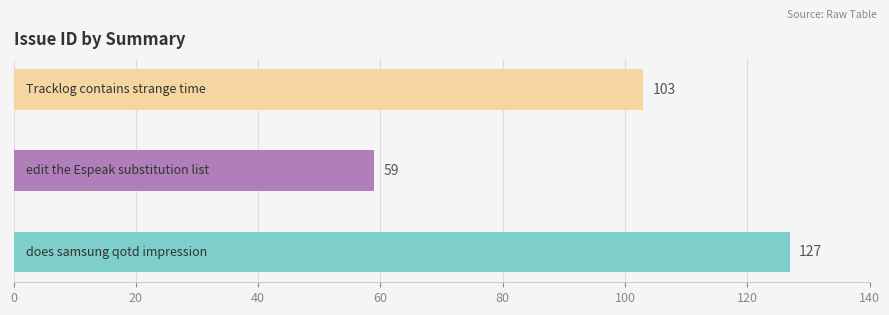

What is the maximum value shown in the chart?

127